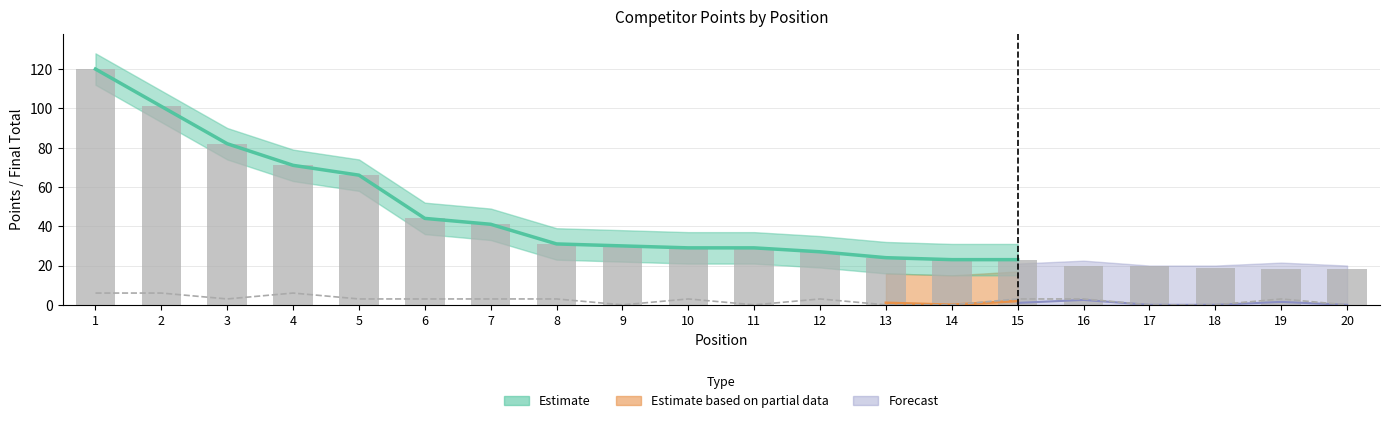

Which label corresponds to the largest value in the chart?

1